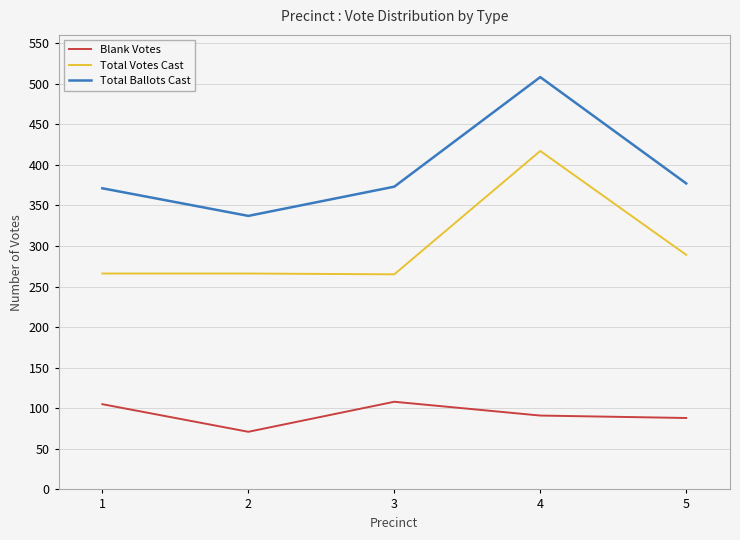

What is the average value of the Total Ballots Cast series?

393